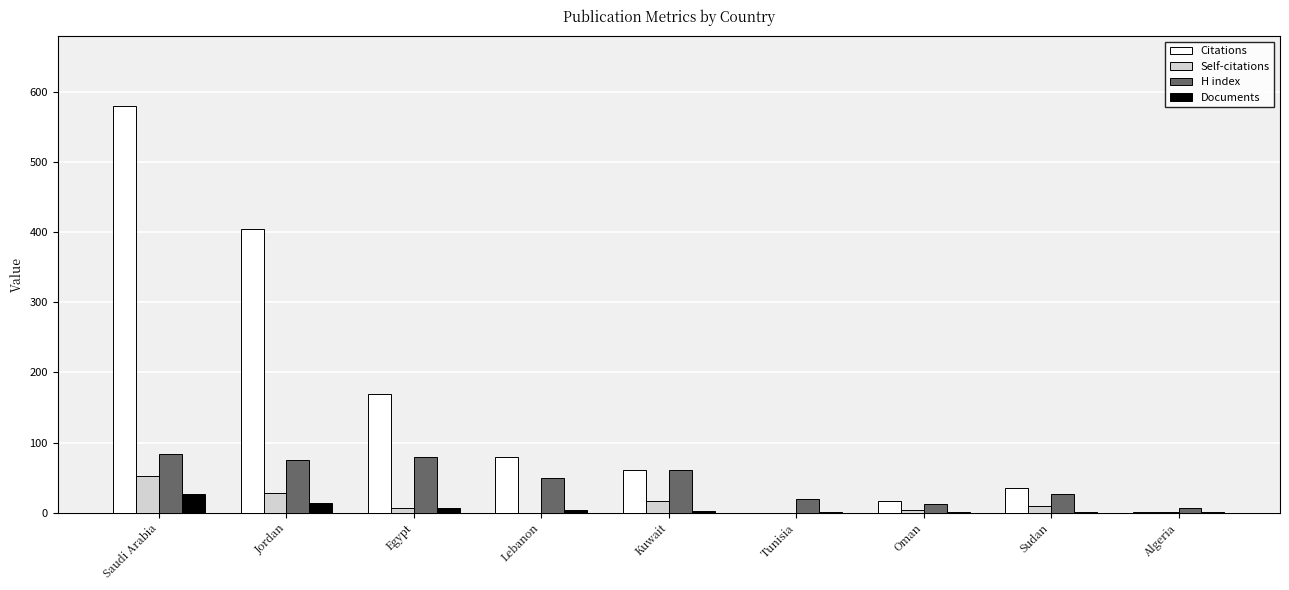

What is the maximum value shown in the chart?

581